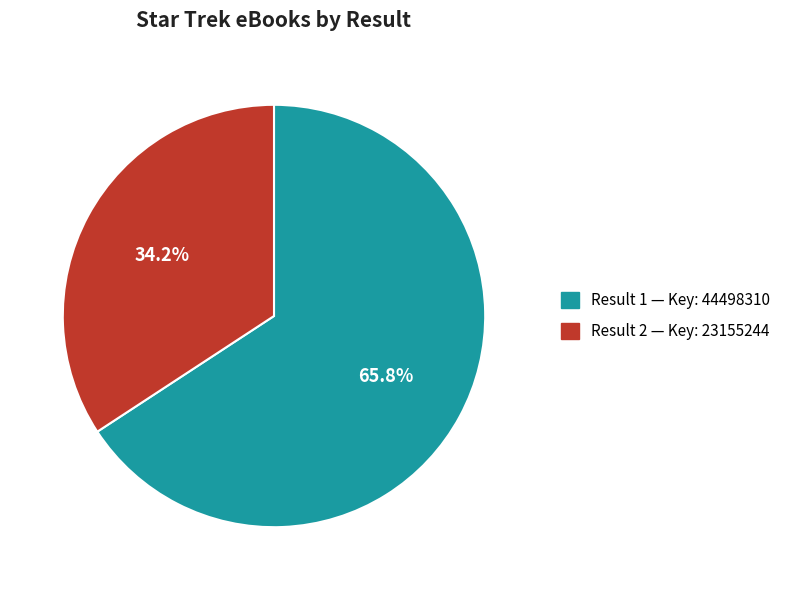

Is there any slice that represents more than half of the pie?

Yes